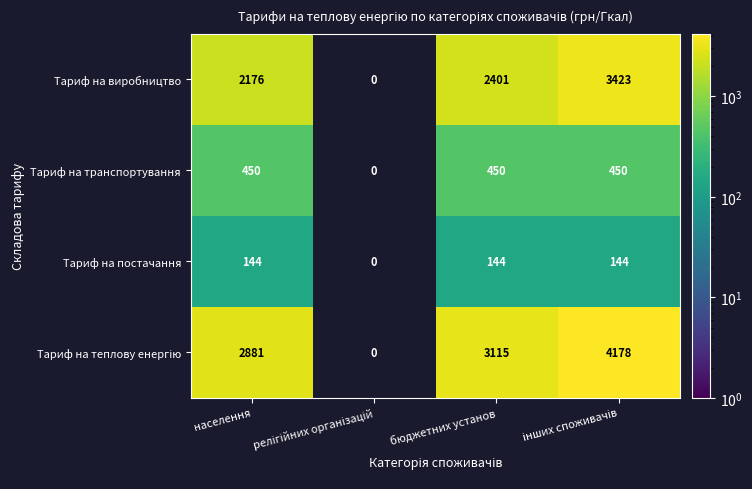

Which label corresponds to the largest value in the chart?

інших споживачів